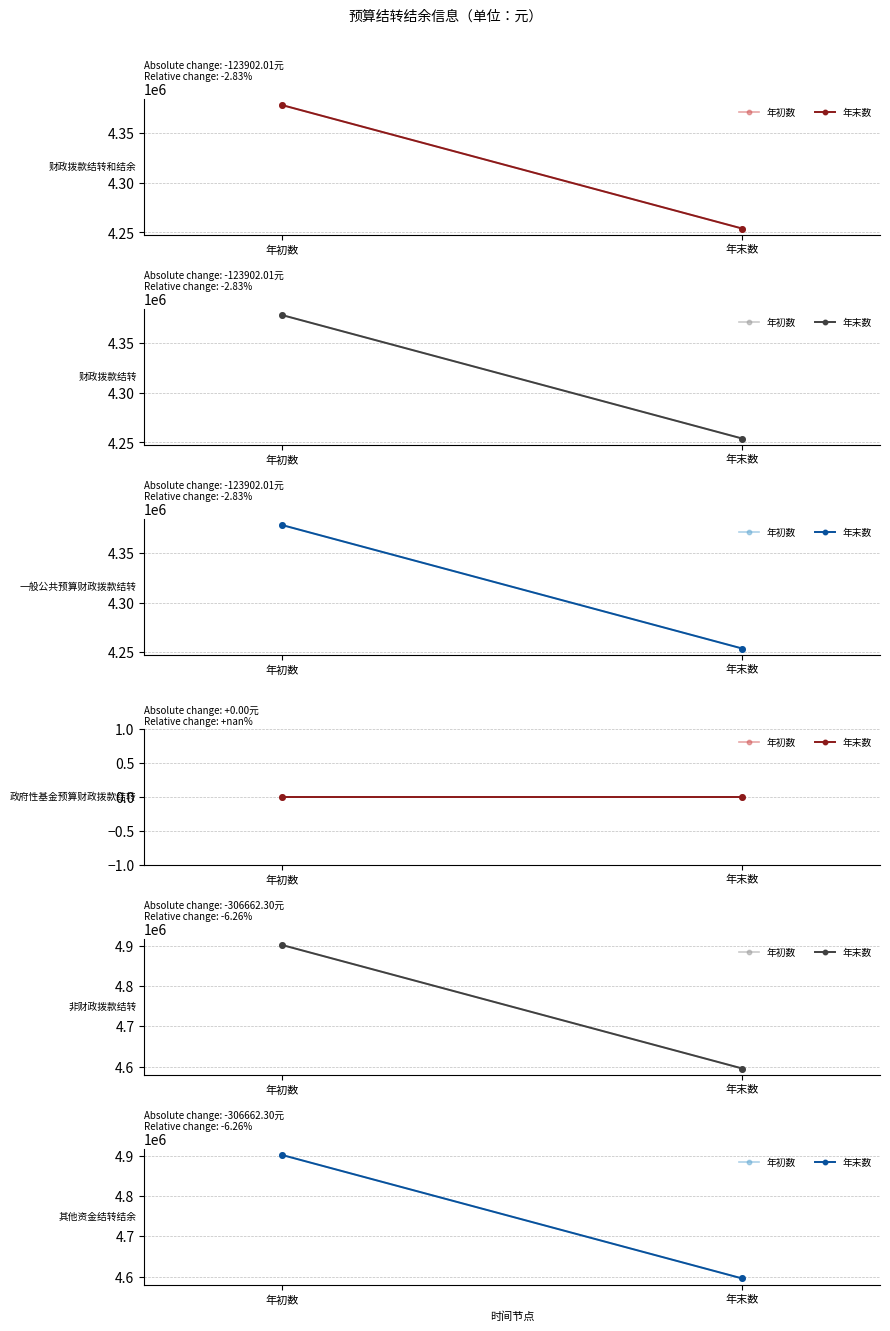

At which category is the sum across all series the highest?

年初数